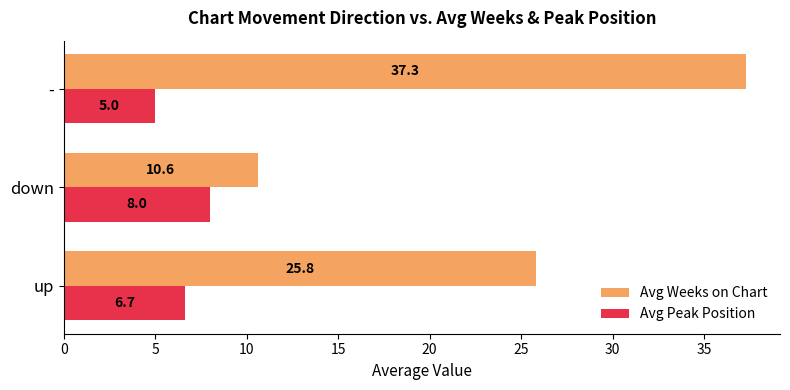

At which category is the sum across all series the highest?

-